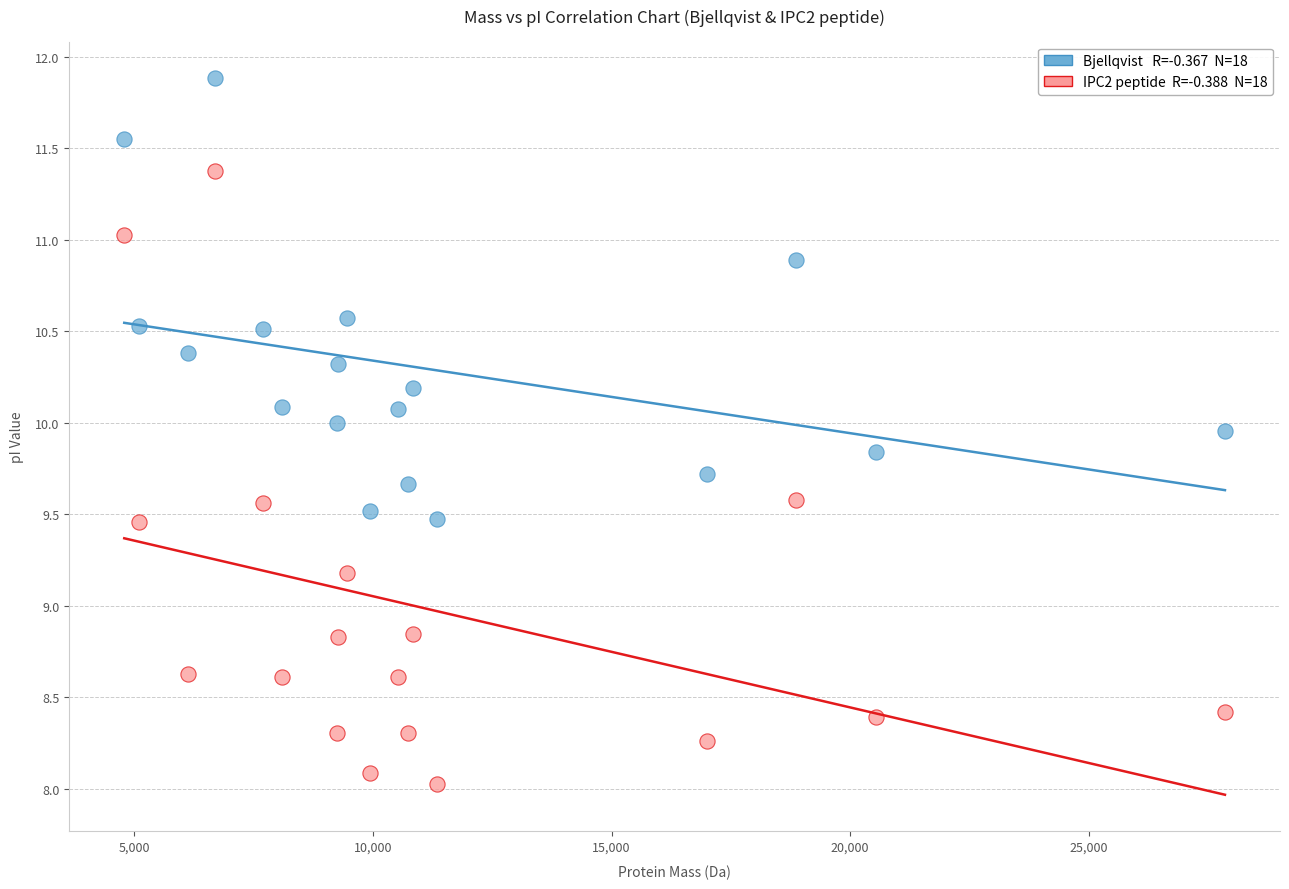

Across all data points, what is the range of X values (max minus min)?

23072.1